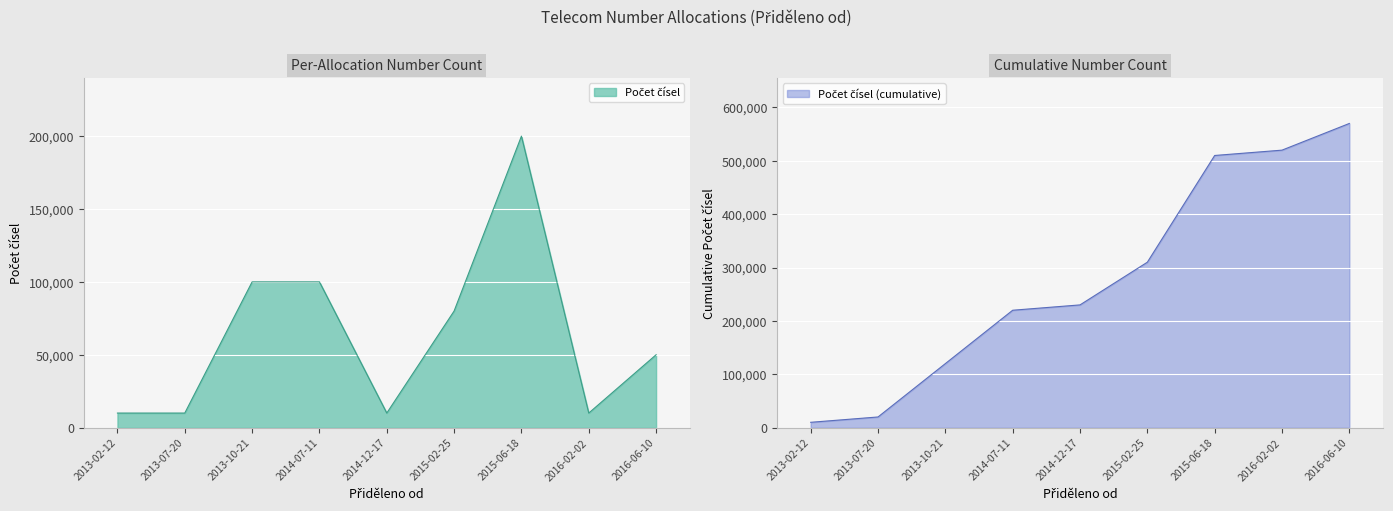

Between 2013-10-21 and 2014-07-11, which is larger?

2013-10-21